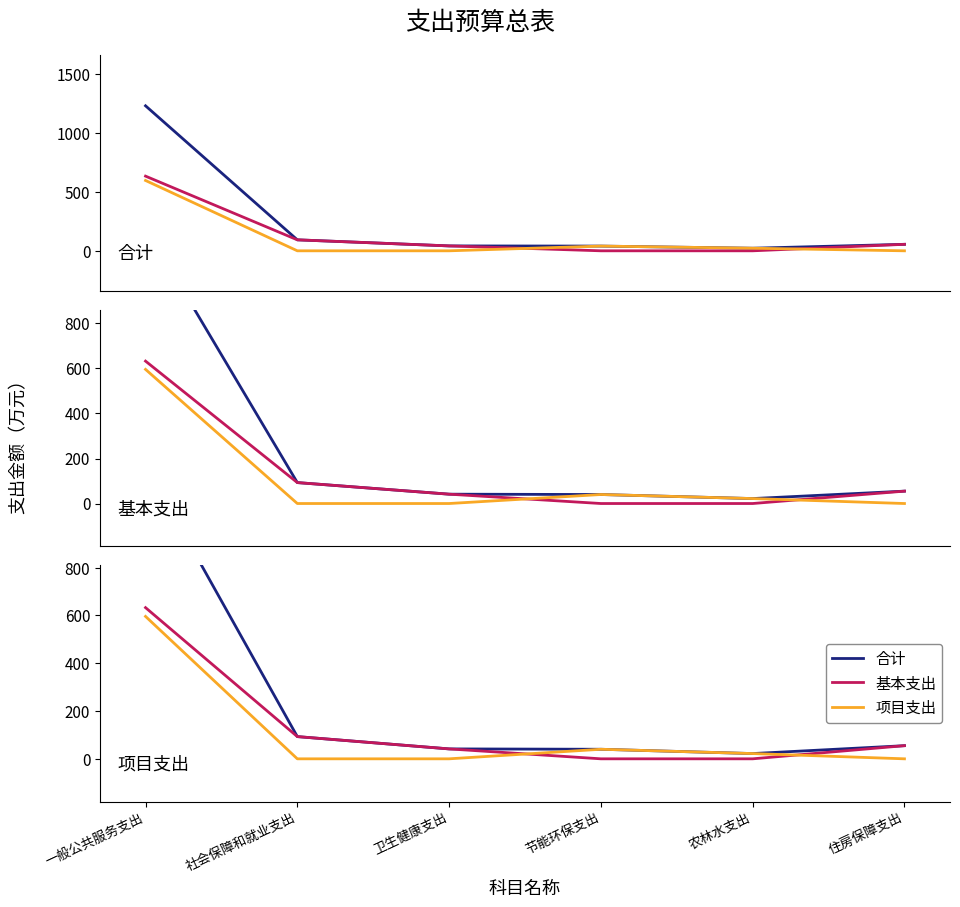

Between 农林水支出 and 住房保障支出, which is larger?

住房保障支出